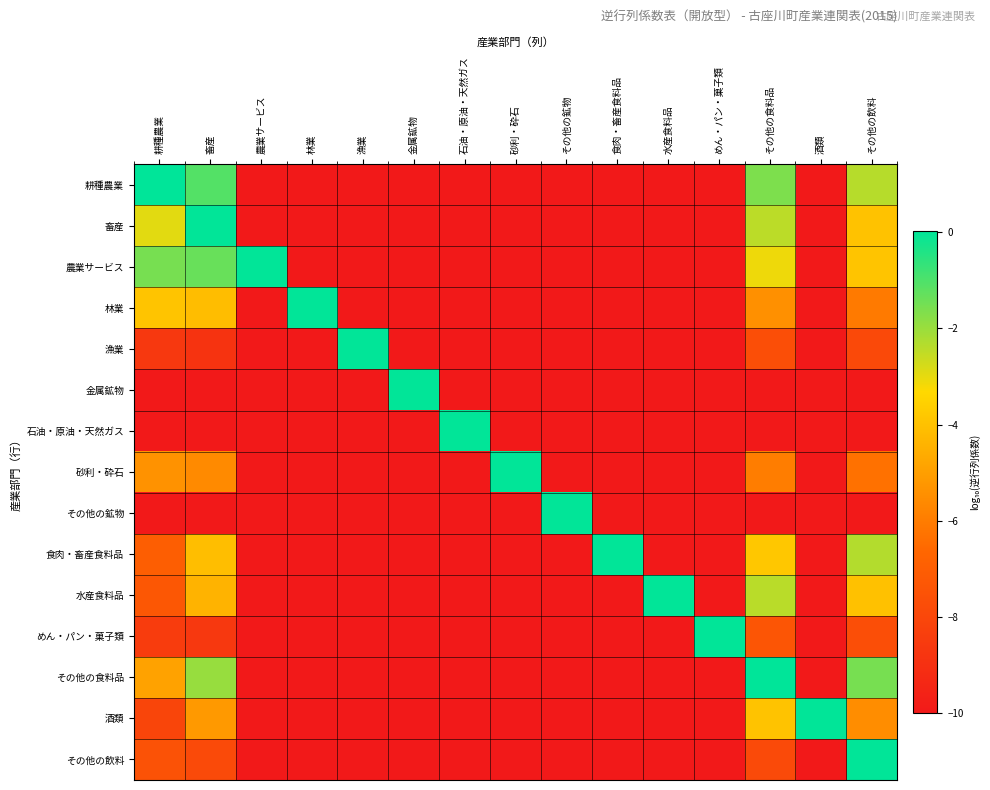

Reading right to left, extract all data points from this chart.

耕種農業: その他の飲料=-2.4	酒類=-10.0	その他の食料品=-1.6	めん・パン・菓子類=-10.0	水産食料品=-10.0	食肉・畜産食料品=-10.0	その他の鉱物=-10.0	砂利・砕石=-10.0	石油・原油・天然ガス=-10.0	金属鉱物=-10.0	漁業=-10.0	林業=-10.0	農業サービス=-10.0	畜産=-1.1	耕種農業=0.0
畜産: その他の飲料=-4.0	酒類=-10.0	その他の食料品=-2.4	めん・パン・菓子類=-10.0	水産食料品=-10.0	食肉・畜産食料品=-10.0	その他の鉱物=-10.0	砂利・砕石=-10.0	石油・原油・天然ガス=-10.0	金属鉱物=-10.0	漁業=-10.0	林業=-10.0	農業サービス=-10.0	畜産=0.0	耕種農業=-2.9
農業サービス: その他の飲料=-3.9	酒類=-10.0	その他の食料品=-3.1	めん・パン・菓子類=-10.0	水産食料品=-10.0	食肉・畜産食料品=-10.0	その他の鉱物=-10.0	砂利・砕石=-10.0	石油・原油・天然ガス=-10.0	金属鉱物=-10.0	漁業=-10.0	林業=-10.0	農業サービス=0.0	畜産=-1.4	耕種農業=-1.6
林業: その他の飲料=-6.1	酒類=-10.0	その他の食料品=-5.4	めん・パン・菓子類=-10.0	水産食料品=-10.0	食肉・畜産食料品=-10.0	その他の鉱物=-10.0	砂利・砕石=-10.0	石油・原油・天然ガス=-10.0	金属鉱物=-10.0	漁業=-10.0	林業=0.0	農業サービス=-10.0	畜産=-4.1	耕種農業=-3.9
漁業: その他の飲料=-7.9	酒類=-10.0	その他の食料品=-7.7	めん・パン・菓子類=-10.0	水産食料品=-10.0	食肉・畜産食料品=-10.0	その他の鉱物=-10.0	砂利・砕石=-10.0	石油・原油・天然ガス=-10.0	金属鉱物=-10.0	漁業=0.0	林業=-10.0	農業サービス=-10.0	畜産=-8.9	耕種農業=-8.6
金属鉱物: その他の飲料=-10.0	酒類=-10.0	その他の食料品=-10.0	めん・パン・菓子類=-10.0	水産食料品=-10.0	食肉・畜産食料品=-10.0	その他の鉱物=-10.0	砂利・砕石=-10.0	石油・原油・天然ガス=-10.0	金属鉱物=0.0	漁業=-10.0	林業=-10.0	農業サービス=-10.0	畜産=-10.0	耕種農業=-10.0
石油・原油・天然ガス: その他の飲料=-10.0	酒類=-10.0	その他の食料品=-10.0	めん・パン・菓子類=-10.0	水産食料品=-10.0	食肉・畜産食料品=-10.0	その他の鉱物=-10.0	砂利・砕石=-10.0	石油・原油・天然ガス=0.0	金属鉱物=-10.0	漁業=-10.0	林業=-10.0	農業サービス=-10.0	畜産=-10.0	耕種農業=-10.0
砂利・砕石: その他の飲料=-6.3	酒類=-10.0	その他の食料品=-6.0	めん・パン・菓子類=-10.0	水産食料品=-10.0	食肉・畜産食料品=-10.0	その他の鉱物=-10.0	砂利・砕石=0.0	石油・原油・天然ガス=-10.0	金属鉱物=-10.0	漁業=-10.0	林業=-10.0	農業サービス=-10.0	畜産=-5.6	耕種農業=-5.4
その他の鉱物: その他の飲料=-10.0	酒類=-10.0	その他の食料品=-10.0	めん・パン・菓子類=-10.0	水産食料品=-10.0	食肉・畜産食料品=-10.0	その他の鉱物=0.0	砂利・砕石=-10.0	石油・原油・天然ガス=-10.0	金属鉱物=-10.0	漁業=-10.0	林業=-10.0	農業サービス=-10.0	畜産=-10.0	耕種農業=-10.0
食肉・畜産食料品: その他の飲料=-2.3	酒類=-10.0	その他の食料品=-3.8	めん・パン・菓子類=-10.0	水産食料品=-10.0	食肉・畜産食料品=0.0	その他の鉱物=-10.0	砂利・砕石=-10.0	石油・原油・天然ガス=-10.0	金属鉱物=-10.0	漁業=-10.0	林業=-10.0	農業サービス=-10.0	畜産=-4.1	耕種農業=-7.0
水産食料品: その他の飲料=-4.0	酒類=-10.0	その他の食料品=-2.4	めん・パン・菓子類=-10.0	水産食料品=0.0	食肉・畜産食料品=-10.0	その他の鉱物=-10.0	砂利・砕石=-10.0	石油・原油・天然ガス=-10.0	金属鉱物=-10.0	漁業=-10.0	林業=-10.0	農業サービス=-10.0	畜産=-4.4	耕種農業=-7.3
めん・パン・菓子類: その他の飲料=-7.7	酒類=-10.0	その他の食料品=-7.4	めん・パン・菓子類=0.0	水産食料品=-10.0	食肉・畜産食料品=-10.0	その他の鉱物=-10.0	砂利・砕石=-10.0	石油・原油・天然ガス=-10.0	金属鉱物=-10.0	漁業=-10.0	林業=-10.0	農業サービス=-10.0	畜産=-8.7	耕種農業=-8.5
その他の食料品: その他の飲料=-1.6	酒類=-10.0	その他の食料品=0.0	めん・パン・菓子類=-10.0	水産食料品=-10.0	食肉・畜産食料品=-10.0	その他の鉱物=-10.0	砂利・砕石=-10.0	石油・原油・天然ガス=-10.0	金属鉱物=-10.0	漁業=-10.0	林業=-10.0	農業サービス=-10.0	畜産=-2.0	耕種農業=-4.9
酒類: その他の飲料=-5.5	酒類=0.0	その他の食料品=-3.9	めん・パン・菓子類=-10.0	水産食料品=-10.0	食肉・畜産食料品=-10.0	その他の鉱物=-10.0	砂利・砕石=-10.0	石油・原油・天然ガス=-10.0	金属鉱物=-10.0	漁業=-10.0	林業=-10.0	農業サービス=-10.0	畜産=-5.2	耕種農業=-8.0
その他の飲料: その他の飲料=0.0	酒類=-10.0	その他の食料品=-7.9	めん・パン・菓子類=-10.0	水産食料品=-10.0	食肉・畜産食料品=-10.0	その他の鉱物=-10.0	砂利・砕石=-10.0	石油・原油・天然ガス=-10.0	金属鉱物=-10.0	漁業=-10.0	林業=-10.0	農業サービス=-10.0	畜産=-7.9	耕種農業=-7.5